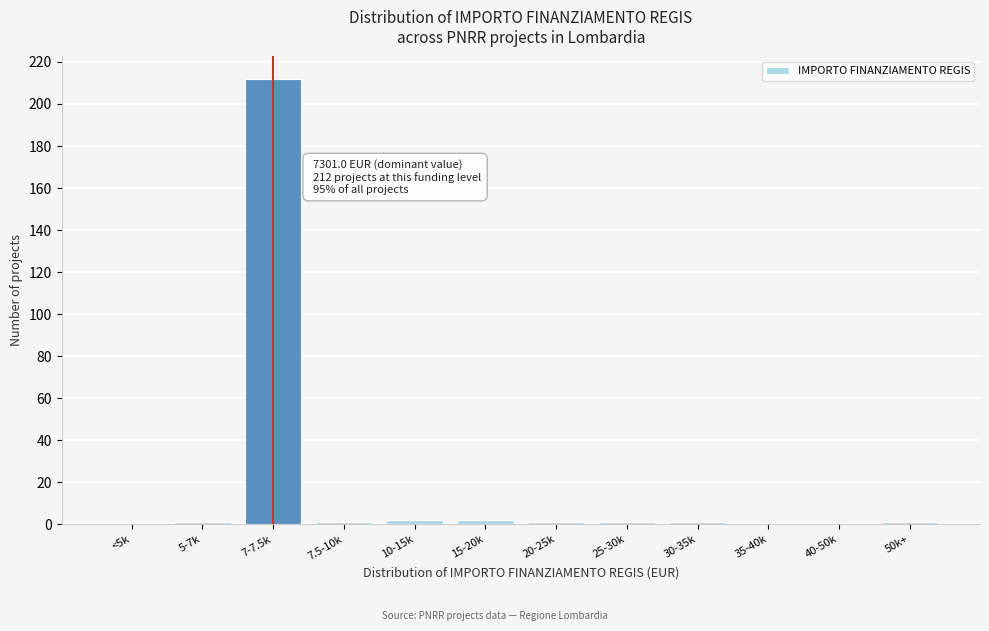

Reading right to left, extract all data points from this chart.

50k+=1	40-50k=0	35-40k=0	30-35k=1	25-30k=1	20-25k=1	15-20k=2	10-15k=2	7.5-10k=1	7-7.5k=212	5-7k=1	<5k=0